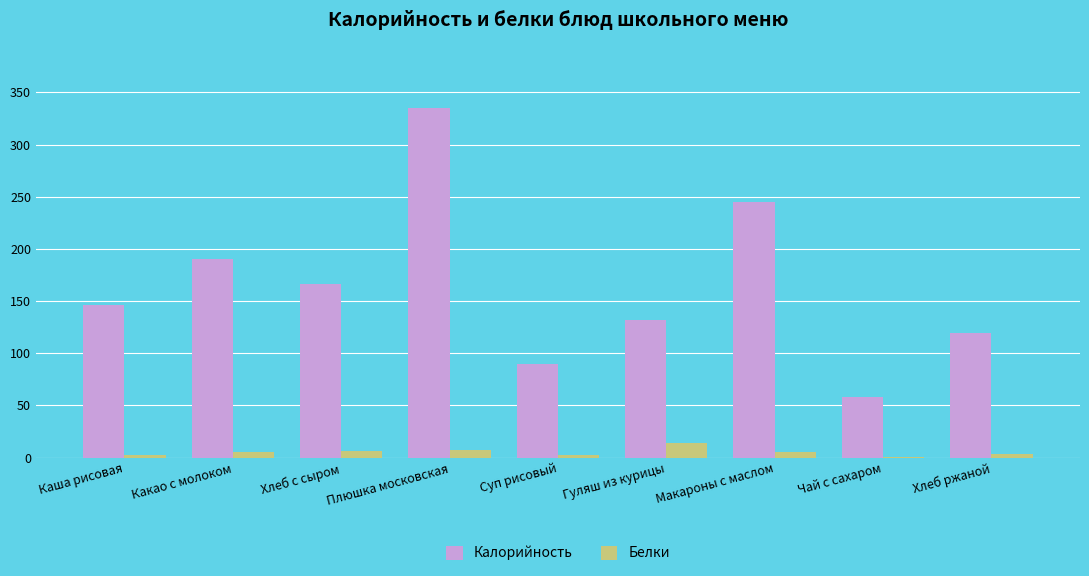

Which series has the largest total across all categories?

Калорийность